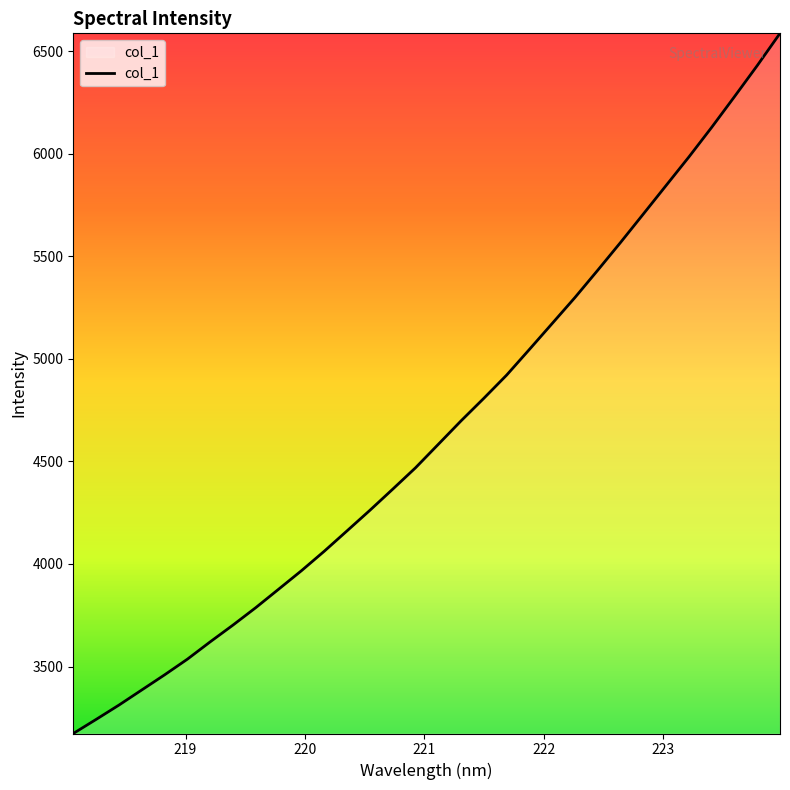

What is the difference between the maximum and minimum values?

3413.3